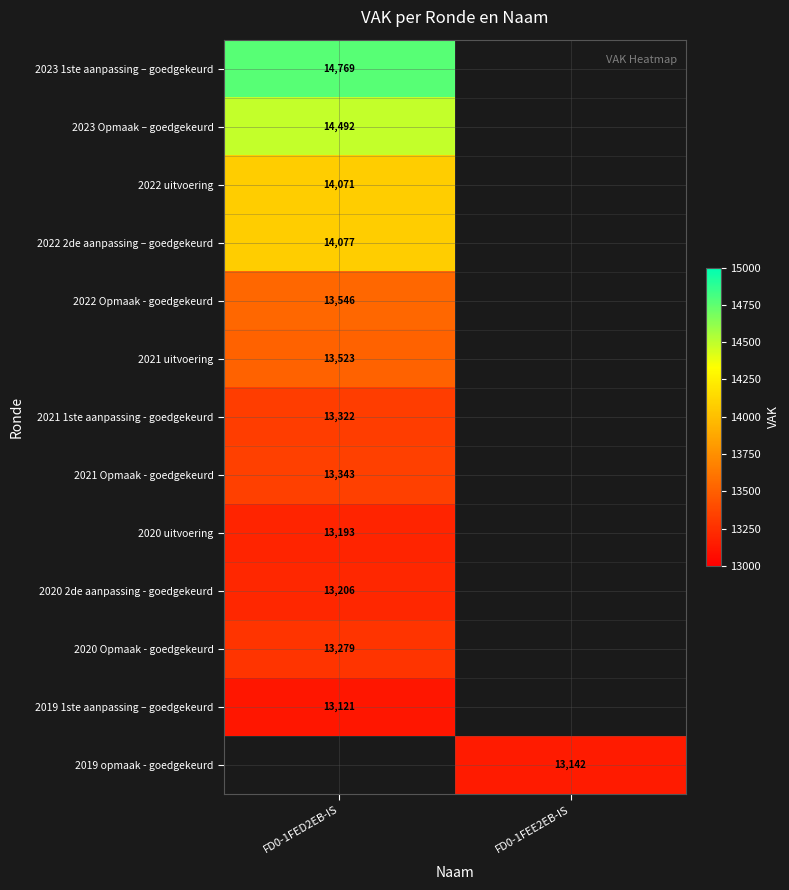

The 2022 Opmaak - goedgekeurd series shows 13546 at FD0-1FED2EB-IS. True or false?

True